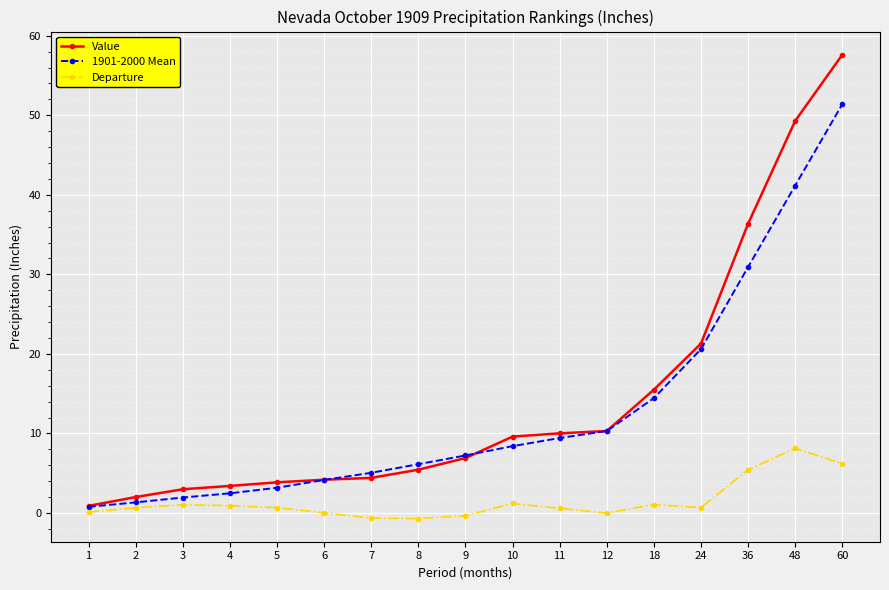

List the series in order of their peak value, lowest first.

Departure, 1901-2000 Mean, Value